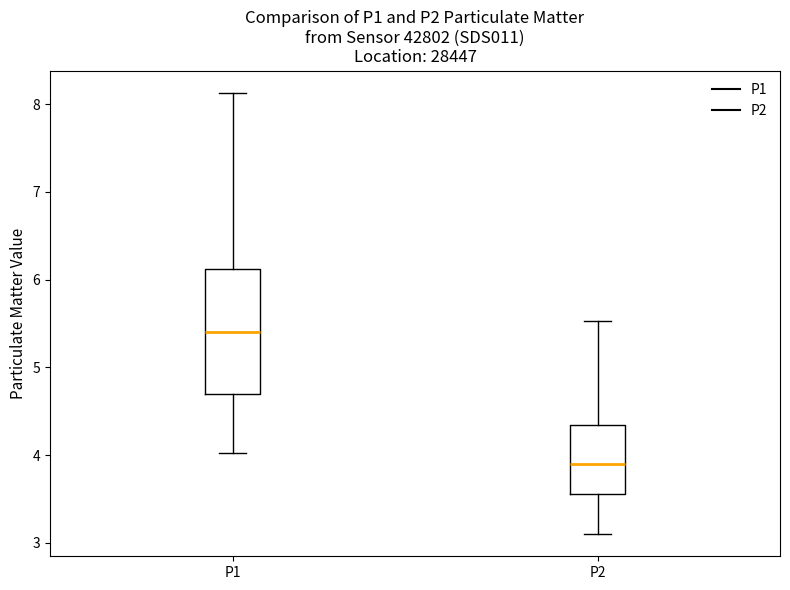

Which box has the highest median line?

P1